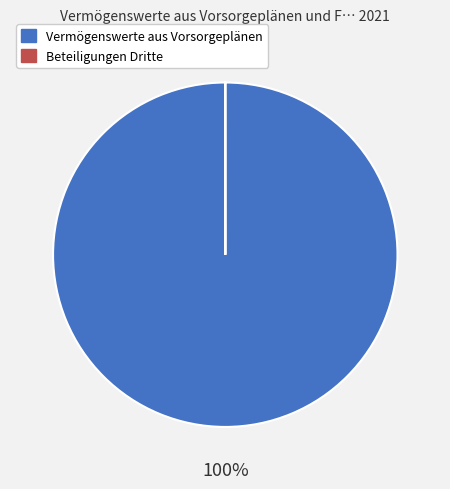

To the nearest percent, what portion does Vermögenswerte aus Vorsorgeplänen represent?

100%